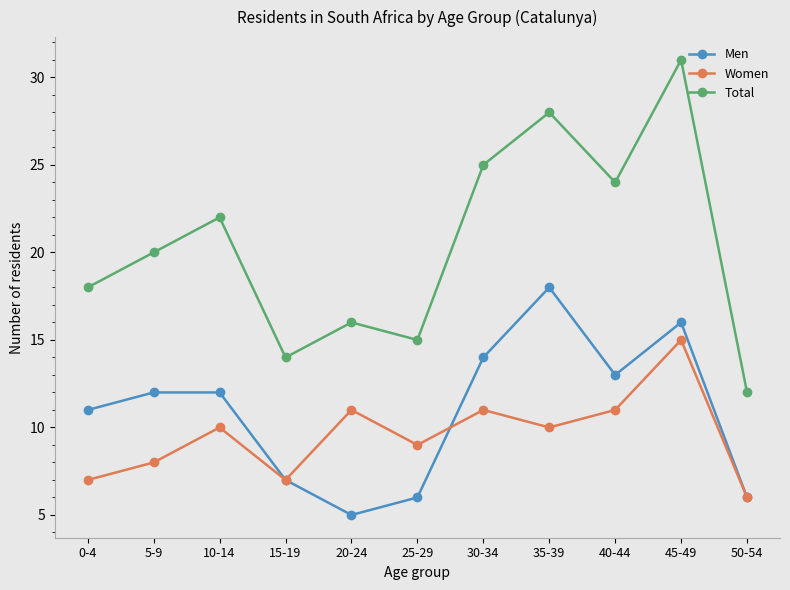

What is the difference between the Total values at 0-4 and 20-24?

2